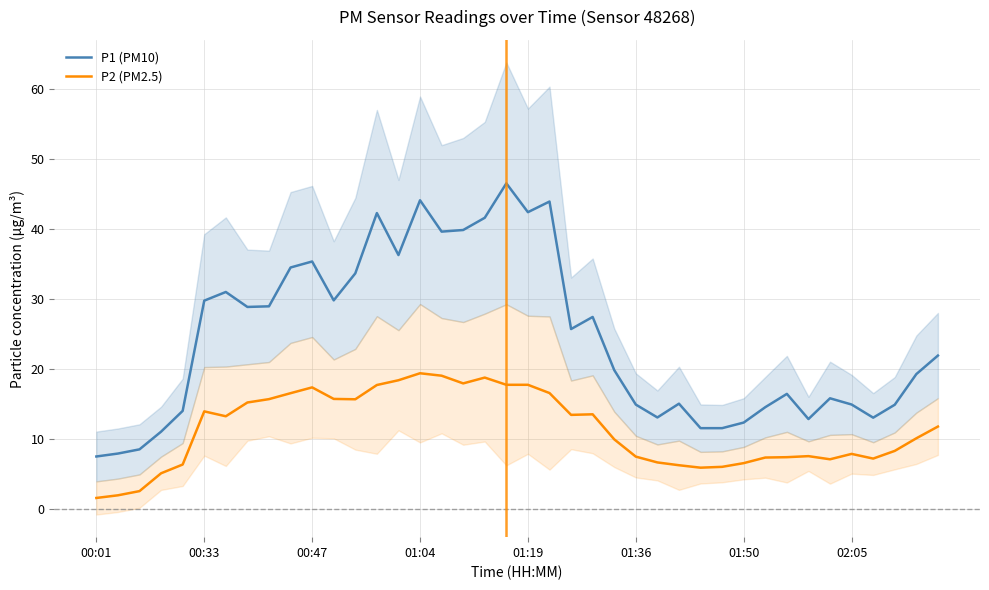

Does the chart have visible grid lines?

Yes